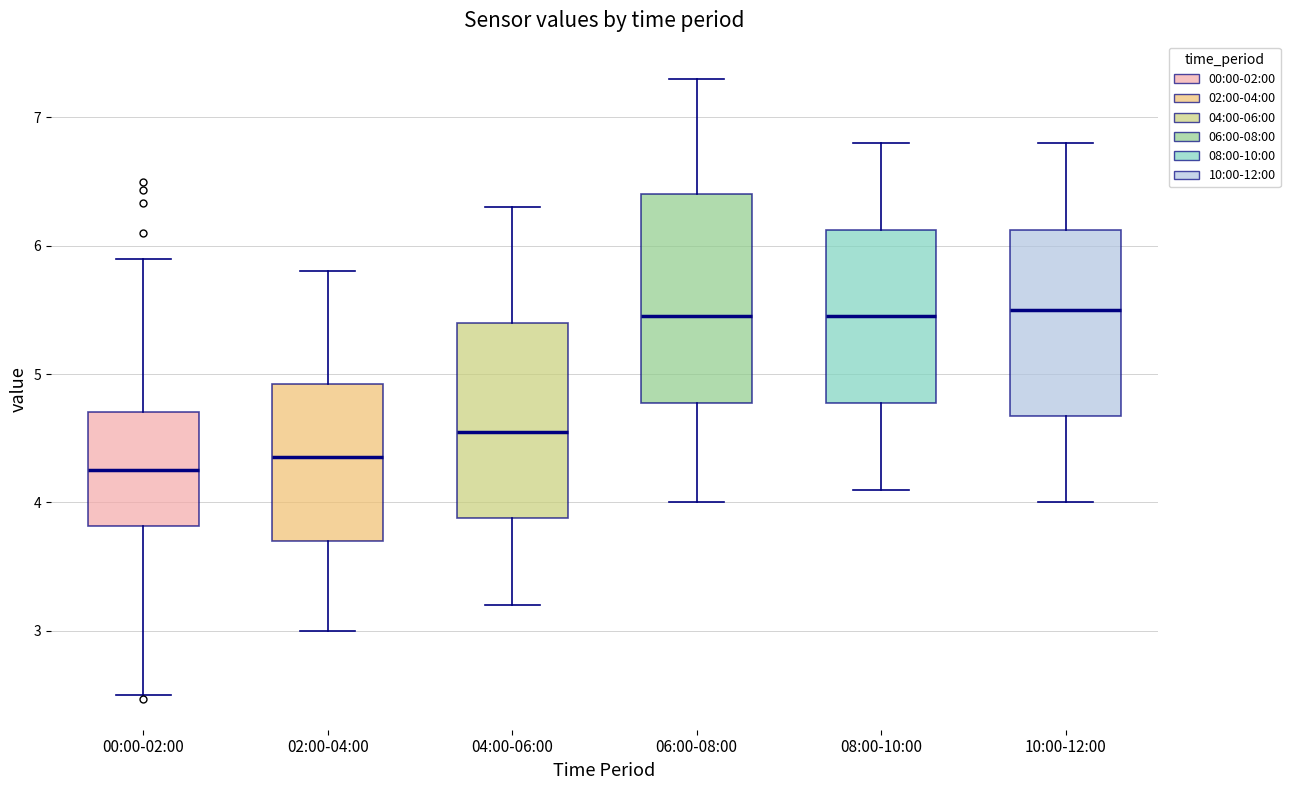

Where does the median line of the box for 00:00-02:00 sit on the y-axis? The values are not printed on the chart, so give them approximately, as read against the axis.

4.3